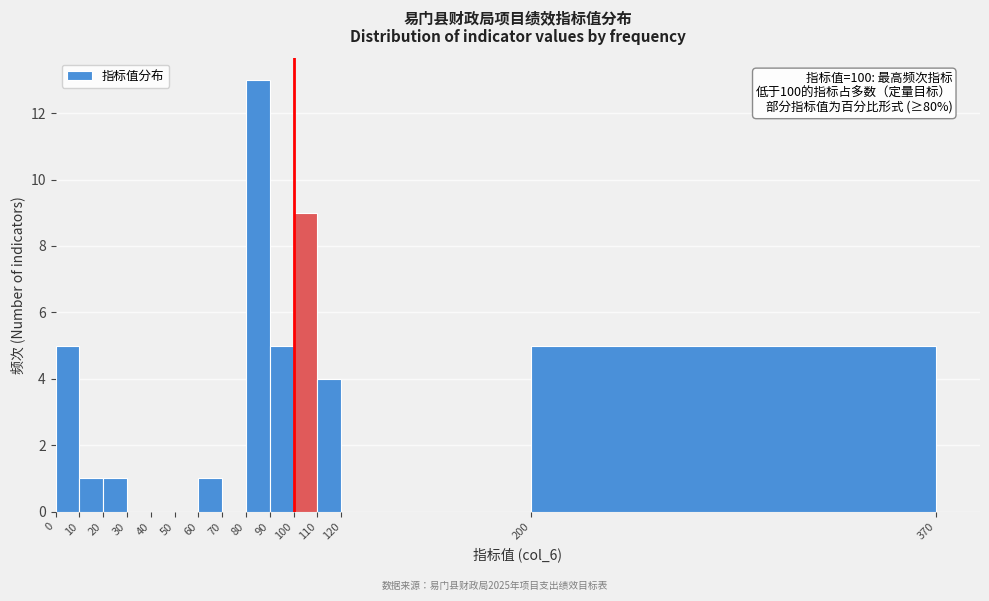

Over which range of the x-axis is the bar tallest?

80 to 90